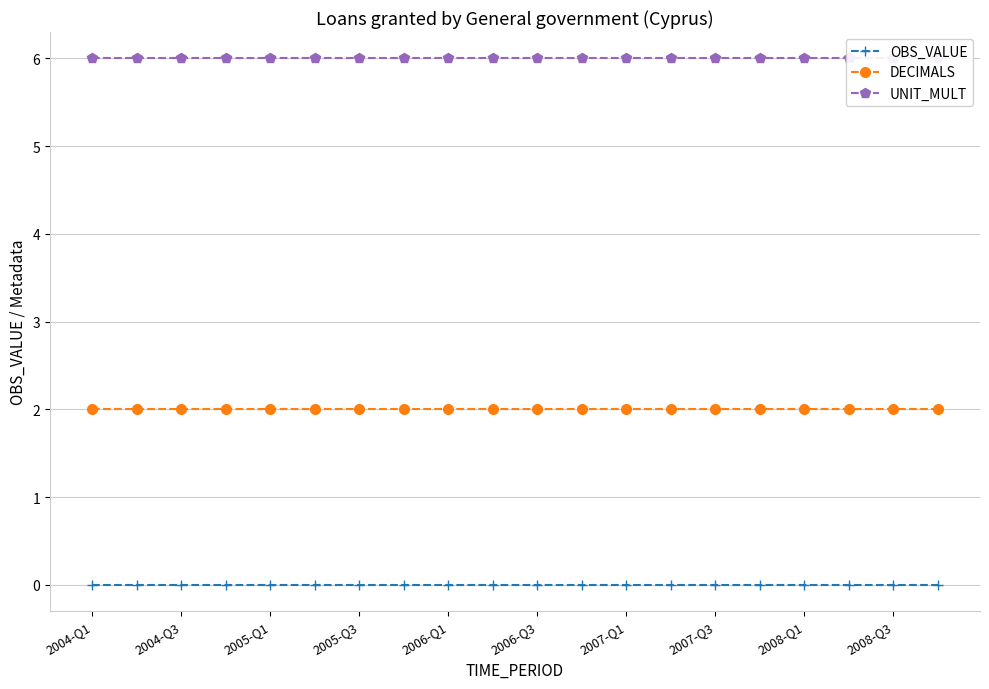

Which category has the highest value in the DECIMALS series?

2004-Q1